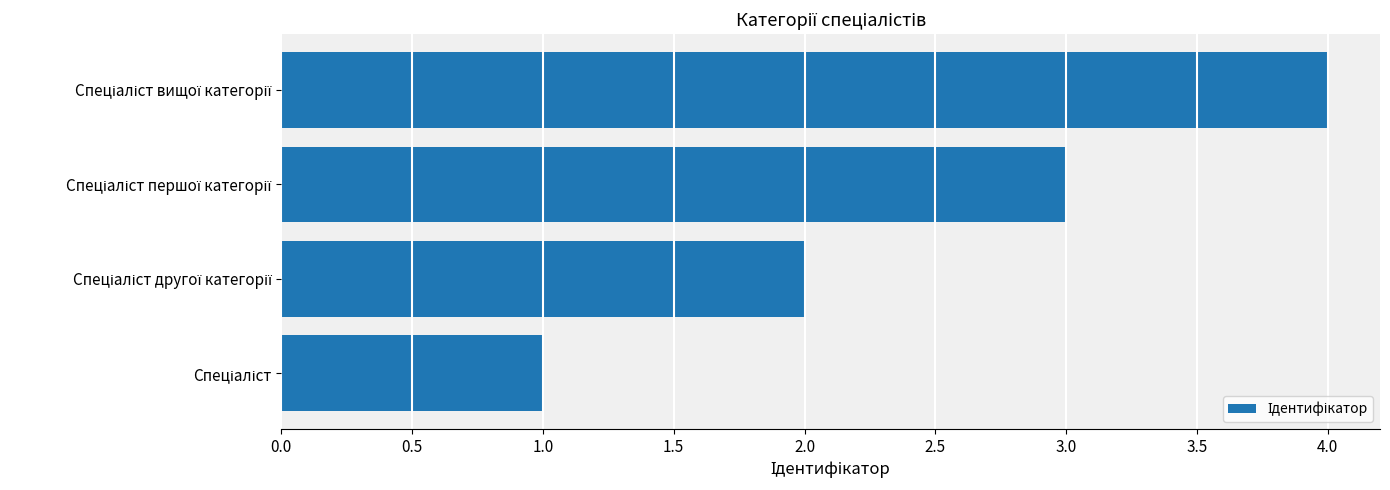

What is the difference between the maximum and minimum values?

3